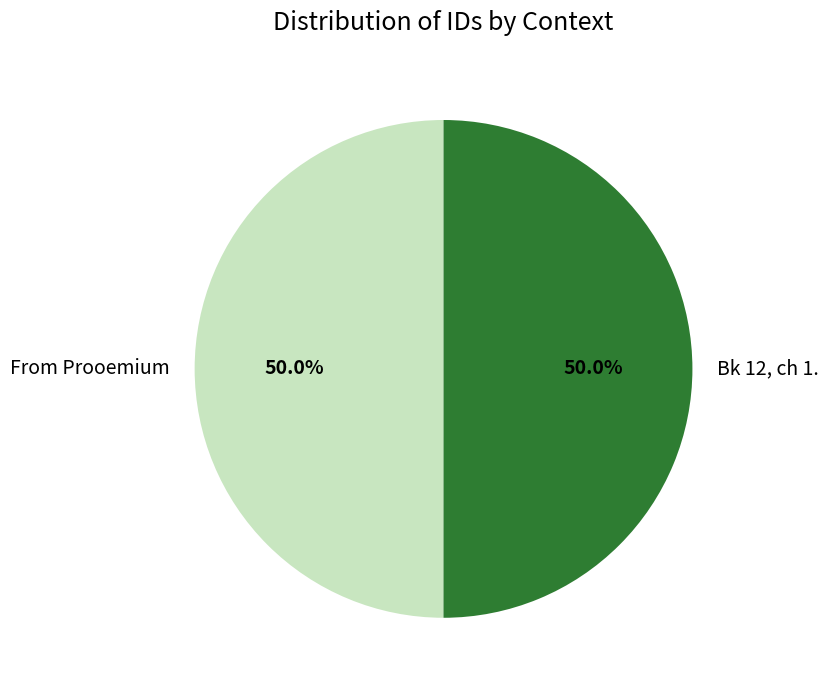

What percentage do From Prooemium and Bk 12, ch 1. together represent?

100.0%